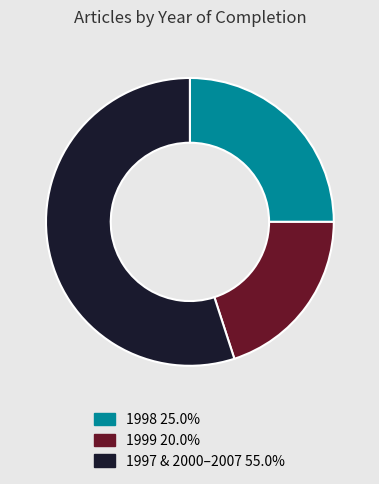

Combined, do 1998 25.0% and 1997 & 2000–2007 55.0% account for over 50%?

Yes